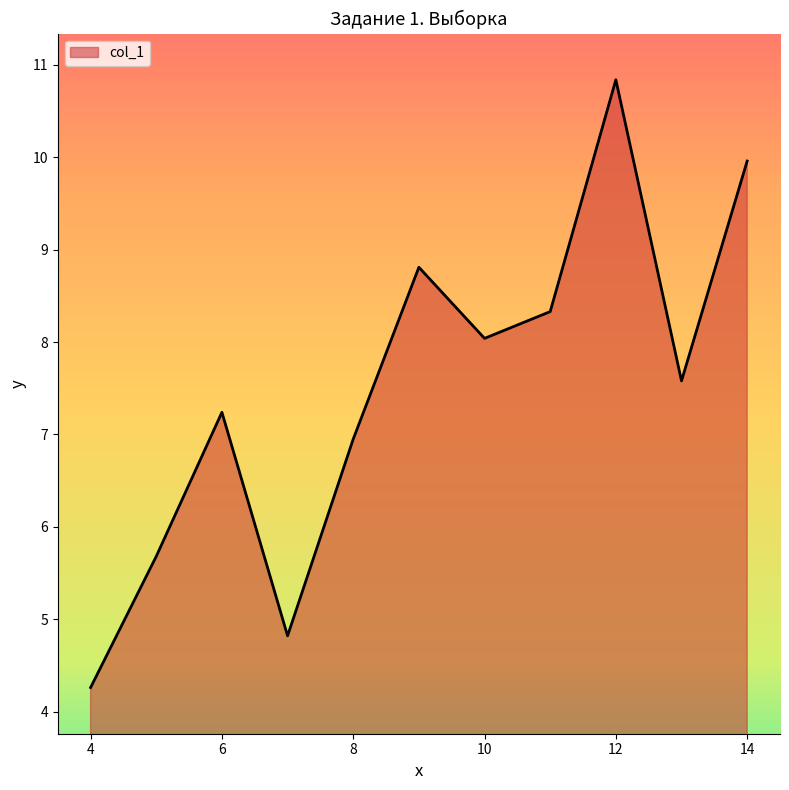

What is the smallest value displayed?

4.3